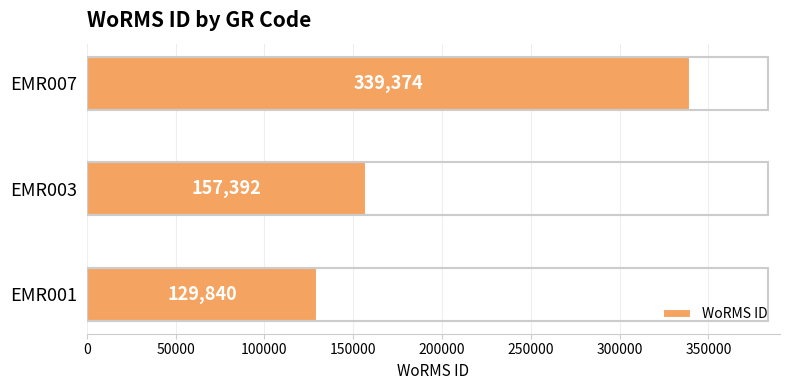

The value at EMR003 is 82420. True or false?

False